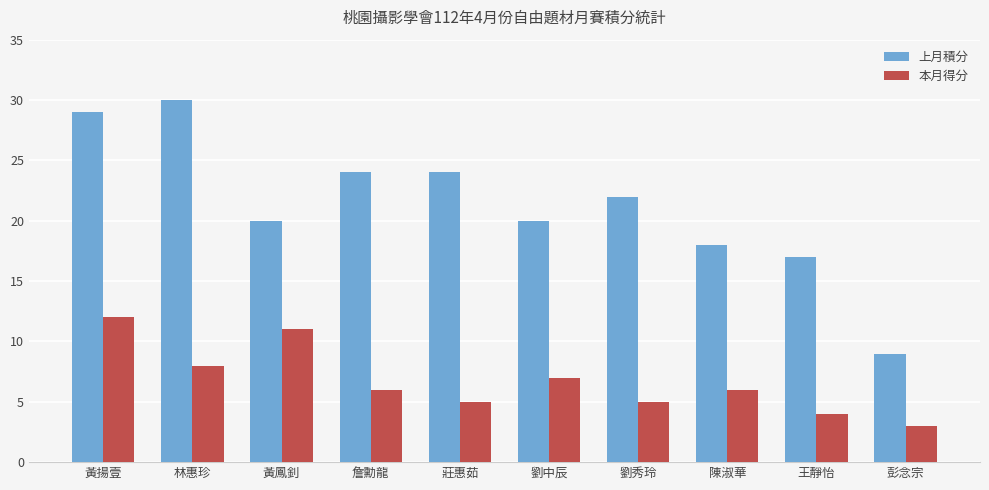

At which label does 本月得分 reach its minimum?

彭念宗